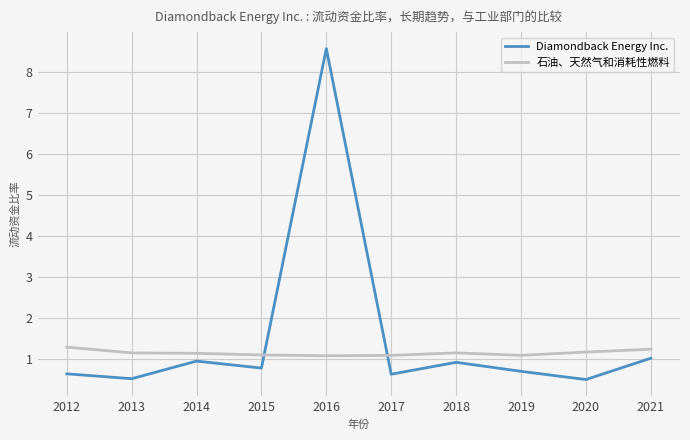

What is the sum of all 石油、天然气和消耗性燃料 values?

11.4